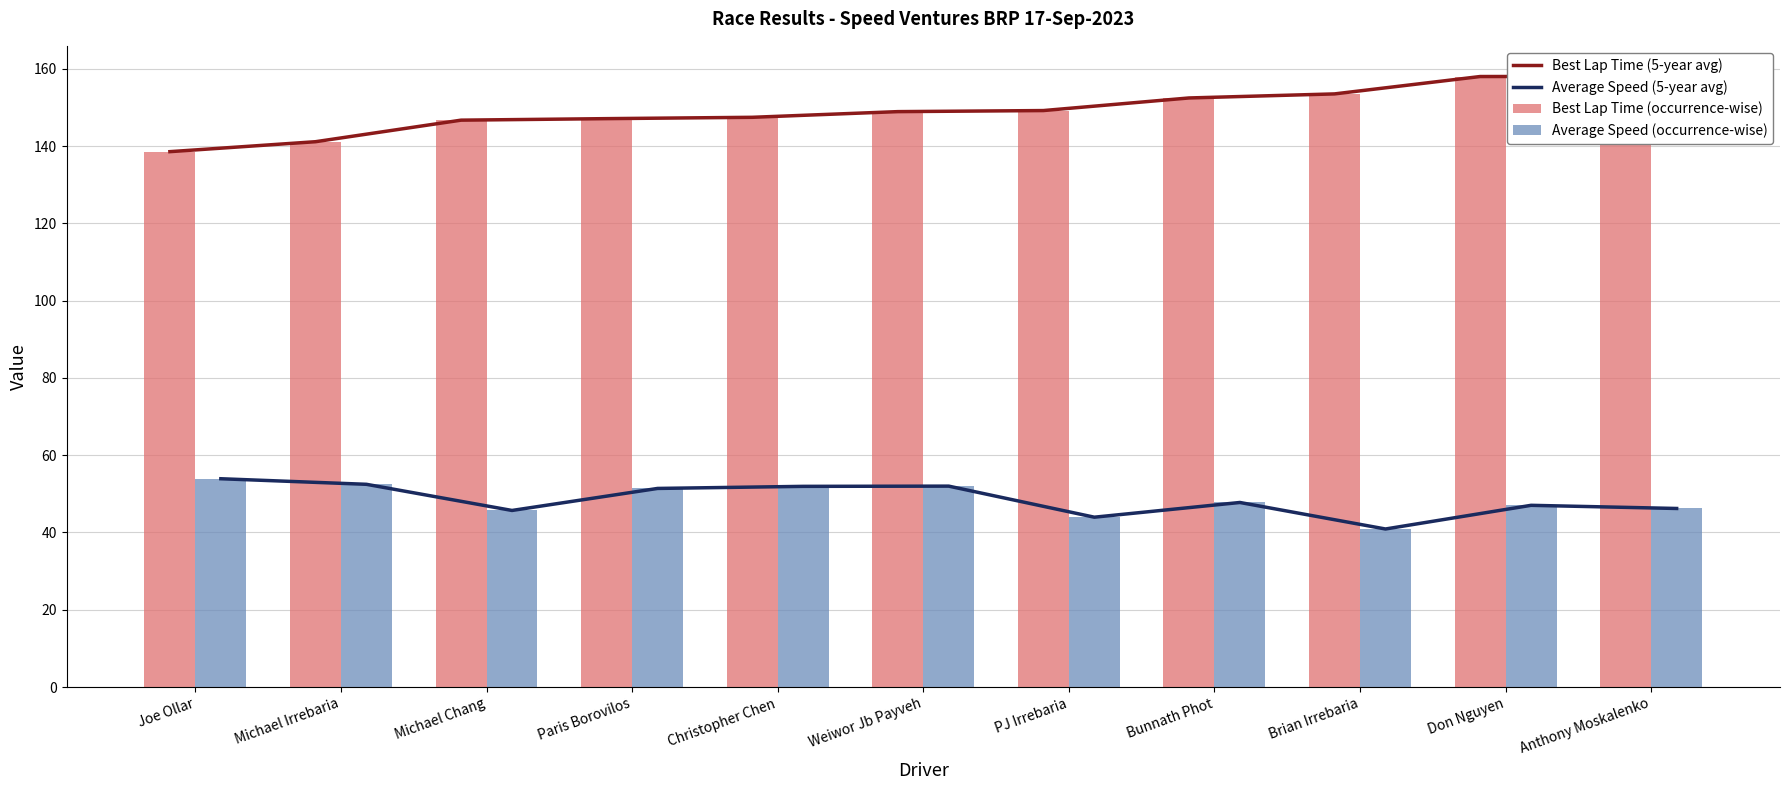

At which label does Average Speed (5-year avg) first exceed 47?

Joe Ollar